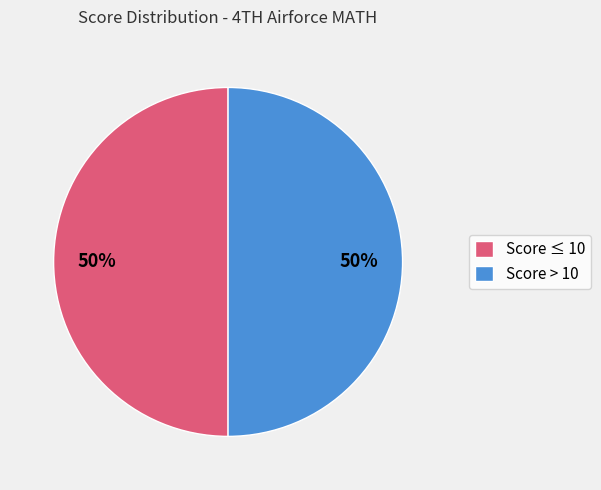

To the nearest percent, what is the average slice percentage?

50%